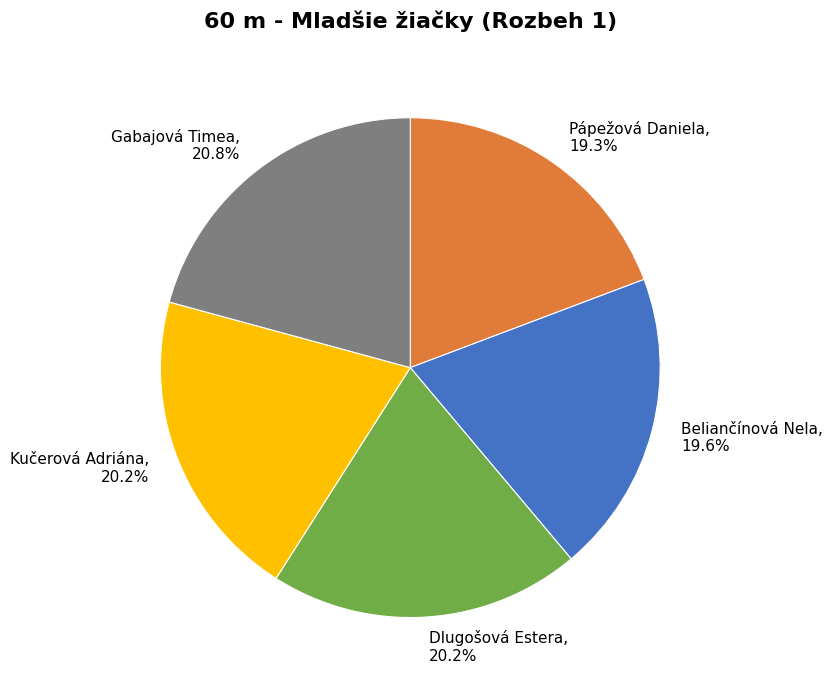

Is Kučerová Adriána the majority of the pie?

No